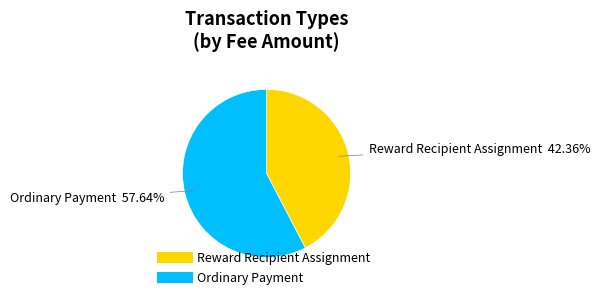

Rank the categories by value from highest to lowest.

Ordinary Payment, Reward Recipient Assignment